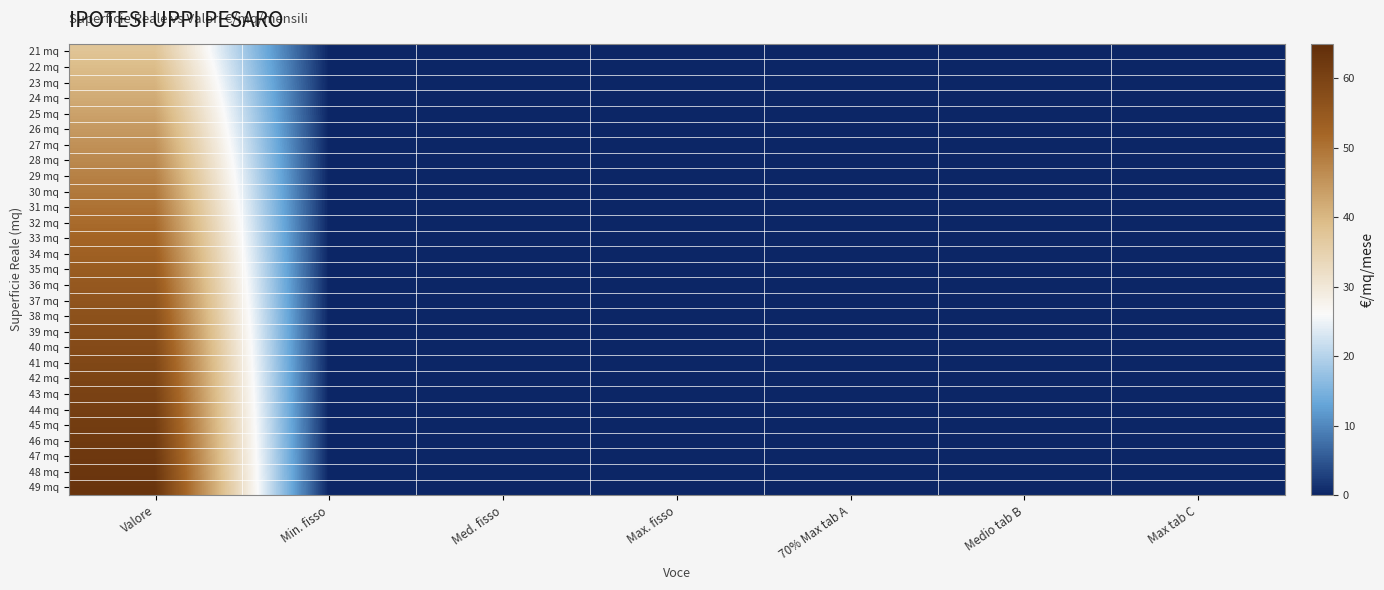

Between Min. fisso and Max. fisso, which series saw the biggest shift?

21 mq